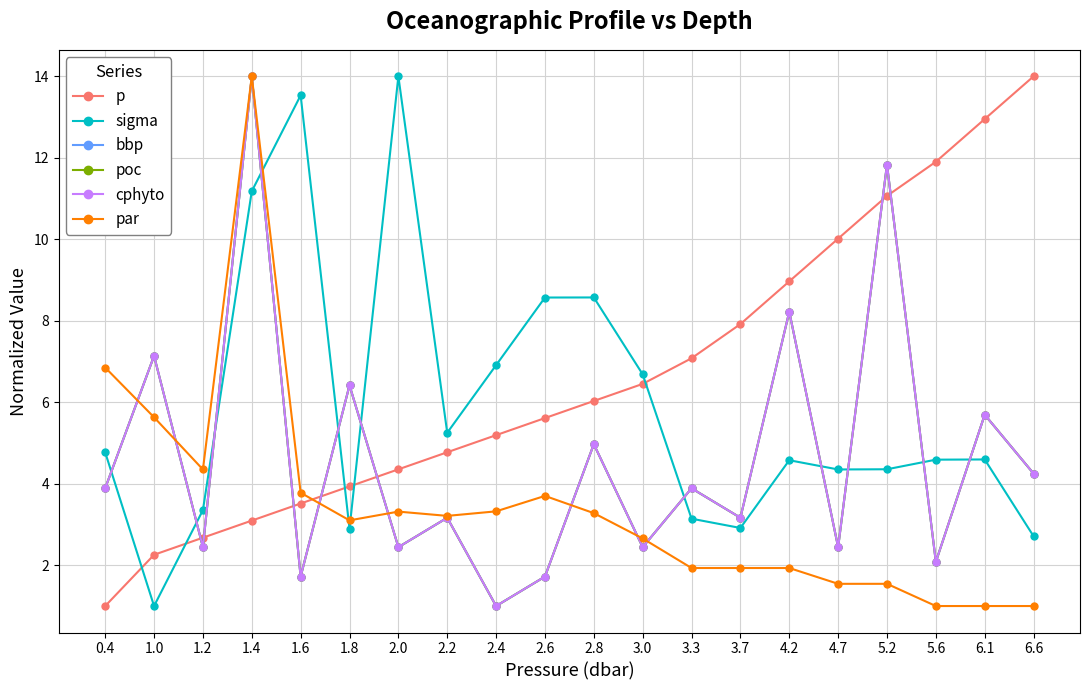

What is the label of the 16th point from the left?

4.7